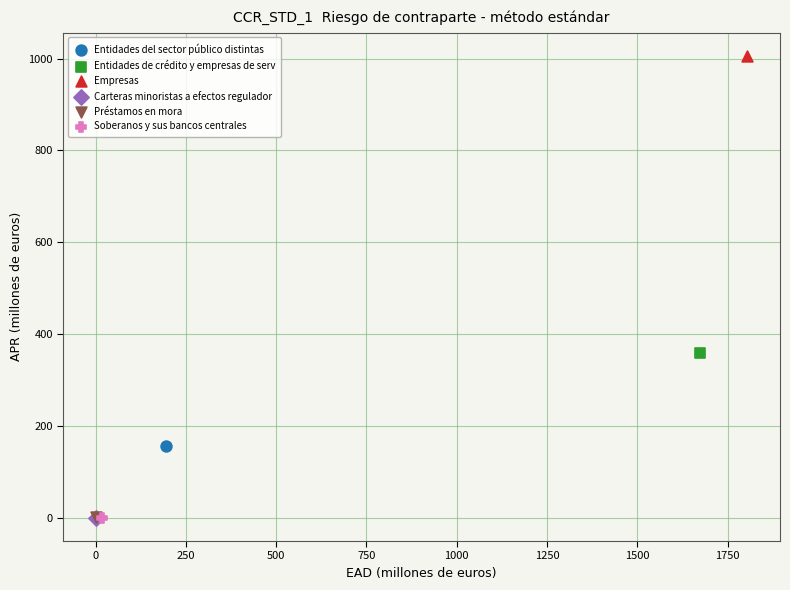

Which series contains the highest Y value?

Empresas